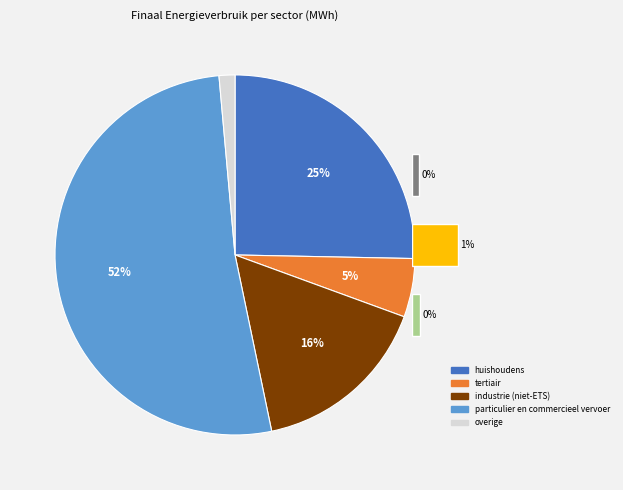

Does particulier en commercieel vervoer represent more than half of the total?

Yes